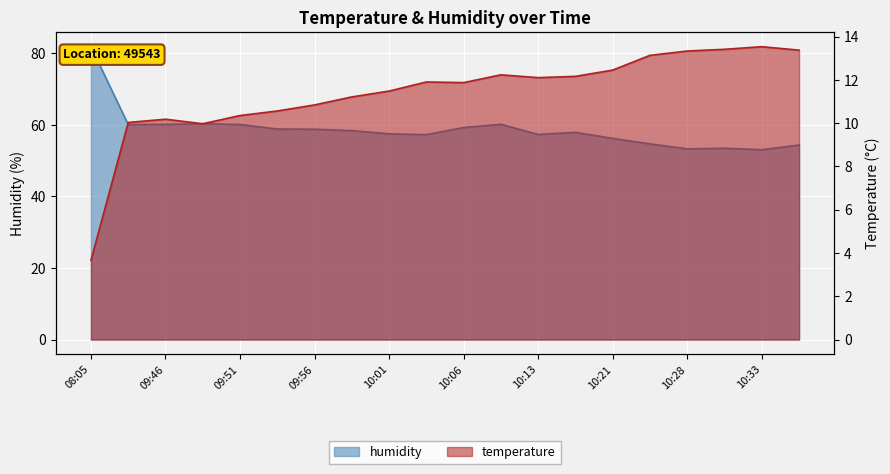

What is the average value of the temperature series?

11.4